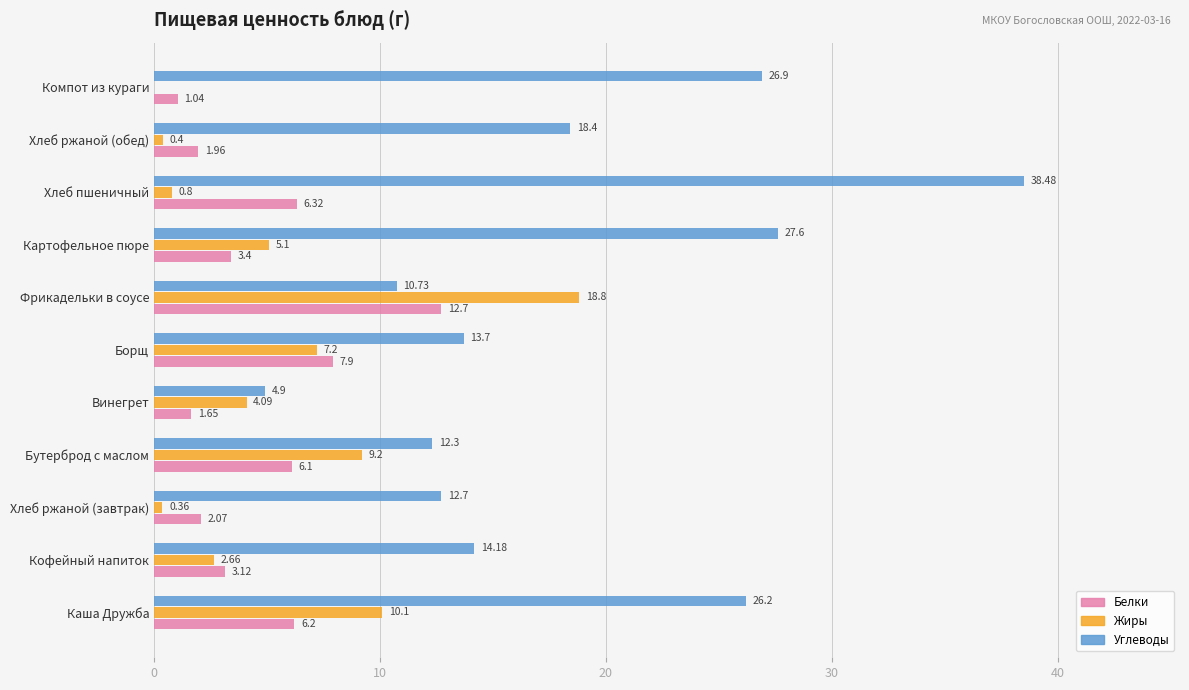

Which category has the highest value across all series?

Хлеб пшеничный